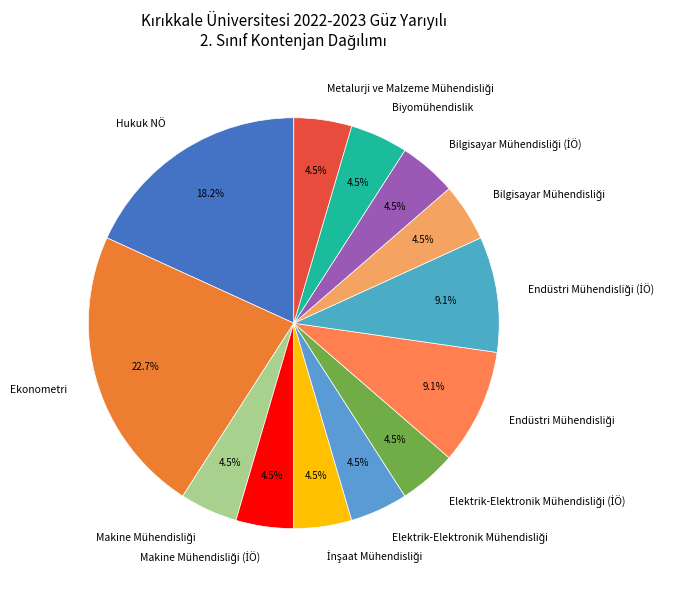

Is there any slice that represents more than half of the pie?

No